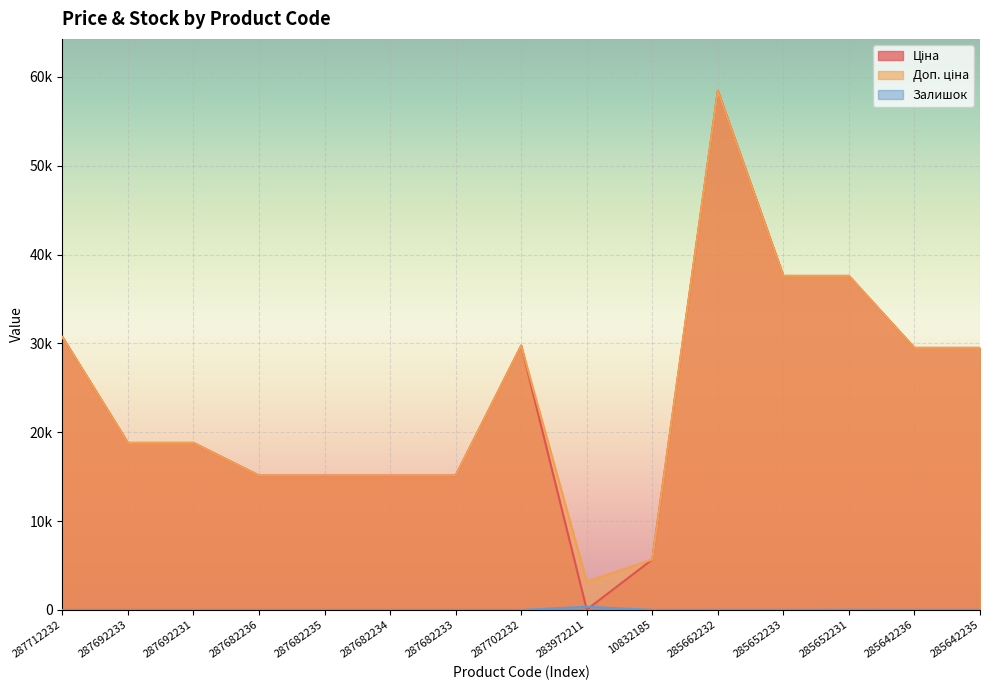

True or false: Ціна has a value of 5118.3 at 287682236.

False